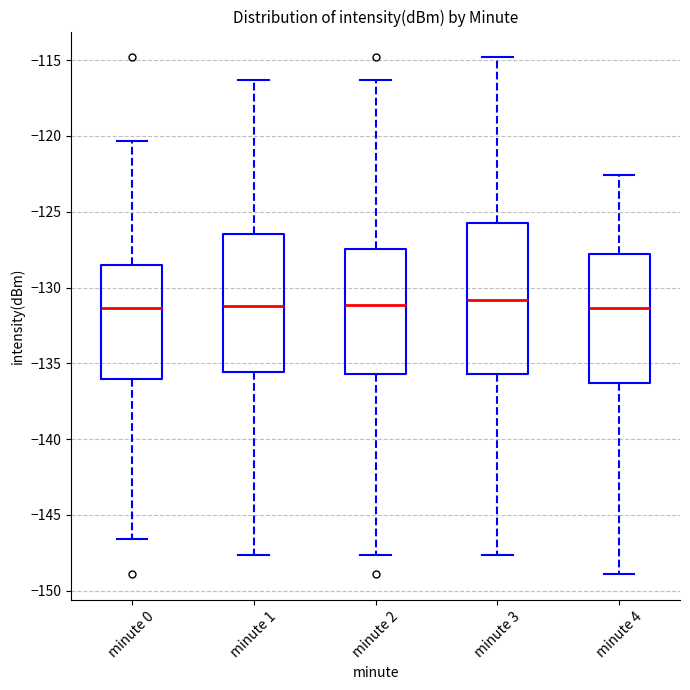

Comparing the boxes themselves (not the whiskers), which one is the tallest?

minute 3